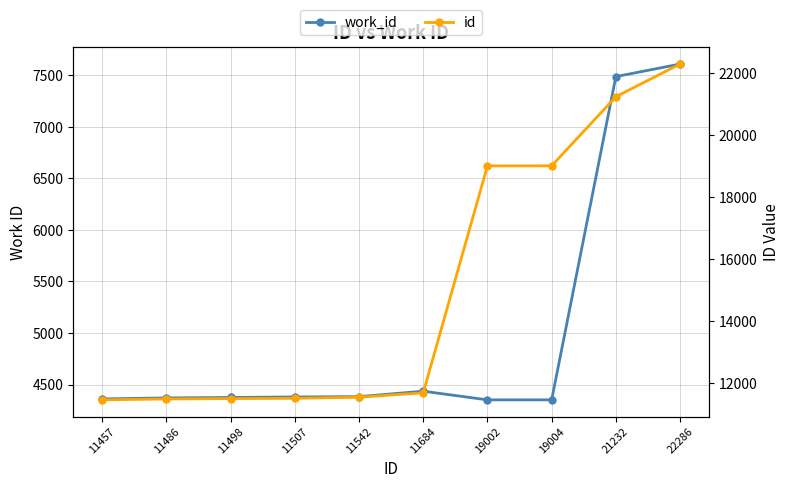

True or false: work_id and id cross at least once.

False